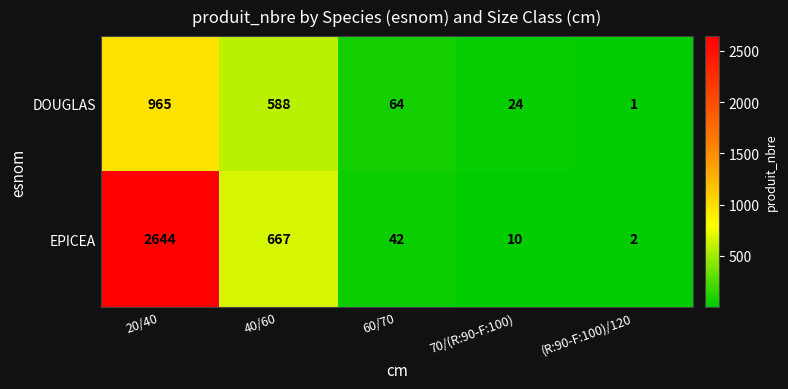

At which category does the chart reach its peak across all series?

20/40